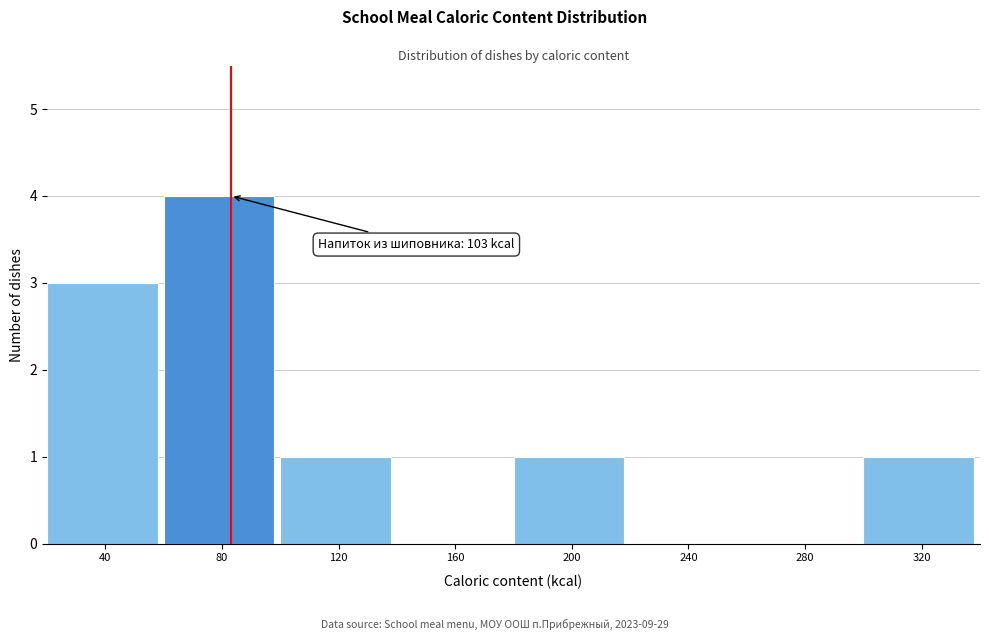

Reading left to right, transcribe all the data shown in this chart.

40=3	80=4	120=1	160=0	200=1	240=0	280=0	320=1